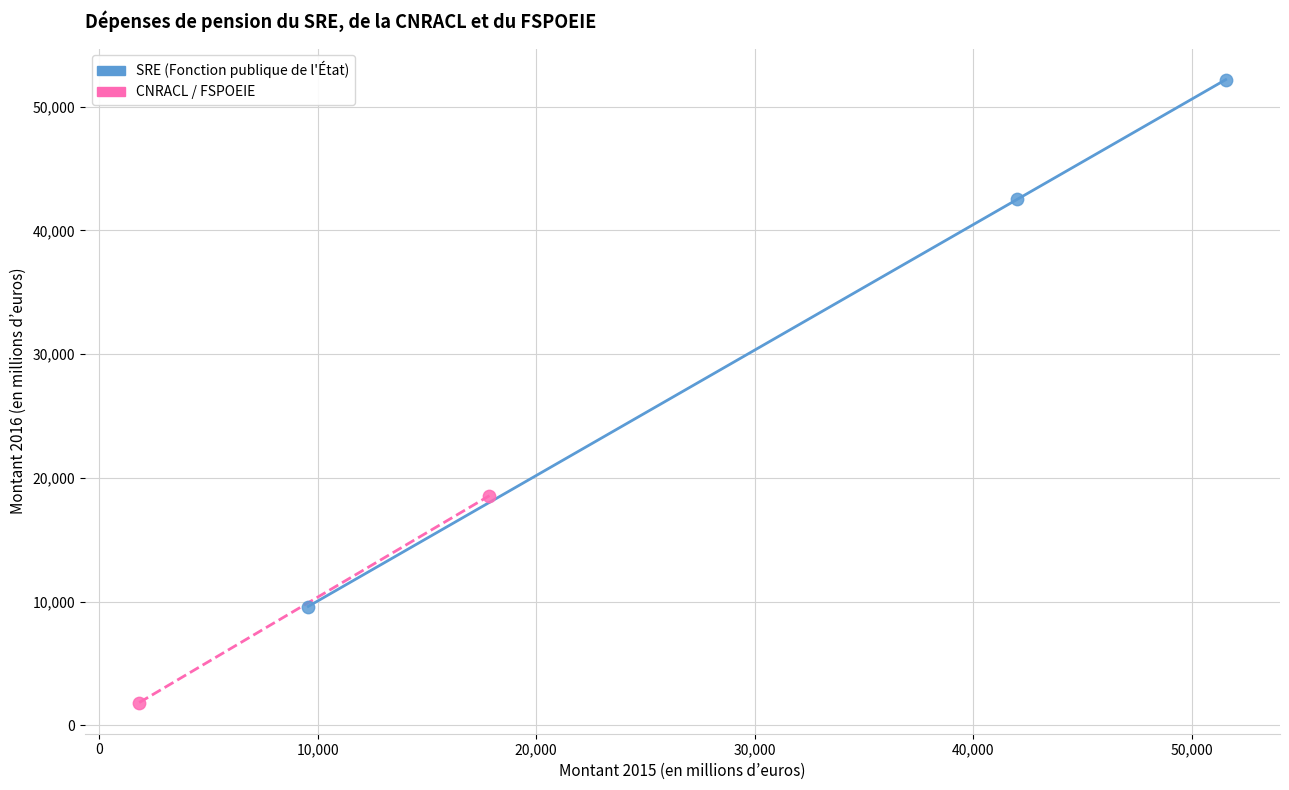

What are all the series names shown in the legend?

SRE (Fonction publique de l'État), CNRACL / FSPOEIE